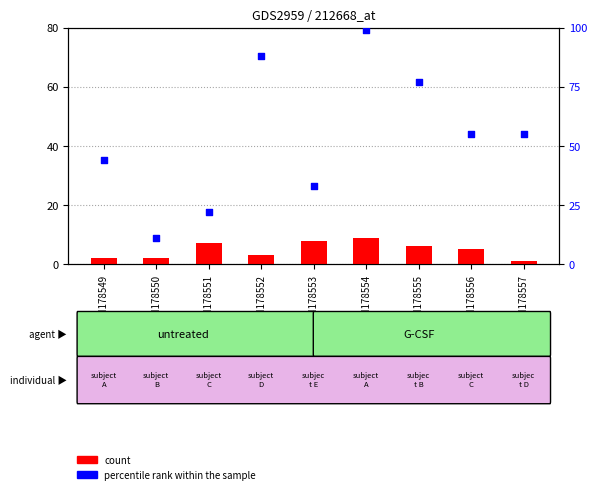

What are all the series names shown in the legend?

count, percentile rank within the sample